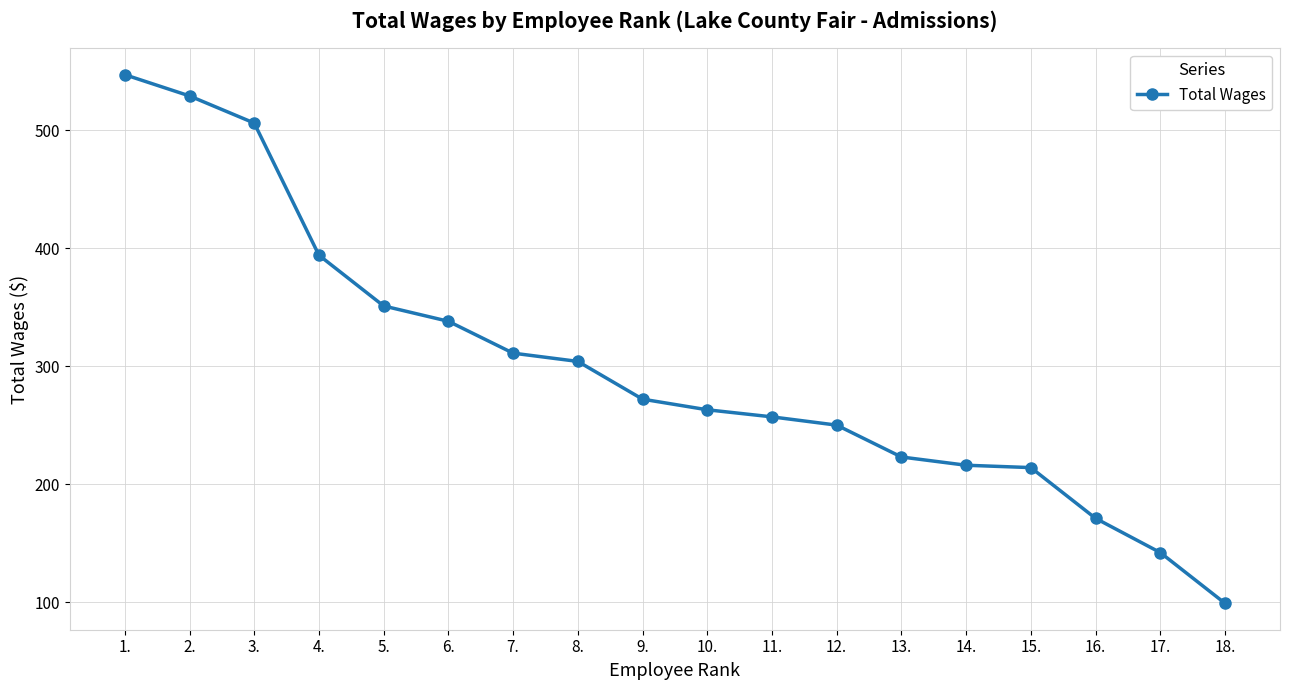

What is the ratio of the value at 15. to the value at 10.?

0.8